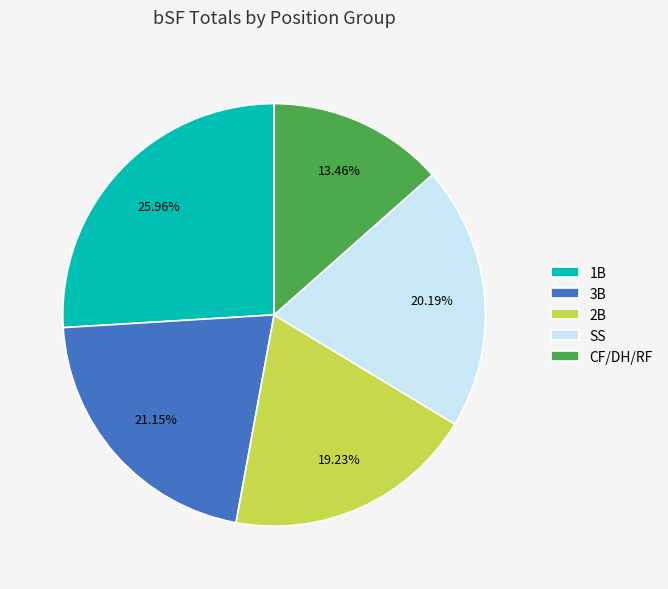

How many slices are in this pie chart?

5